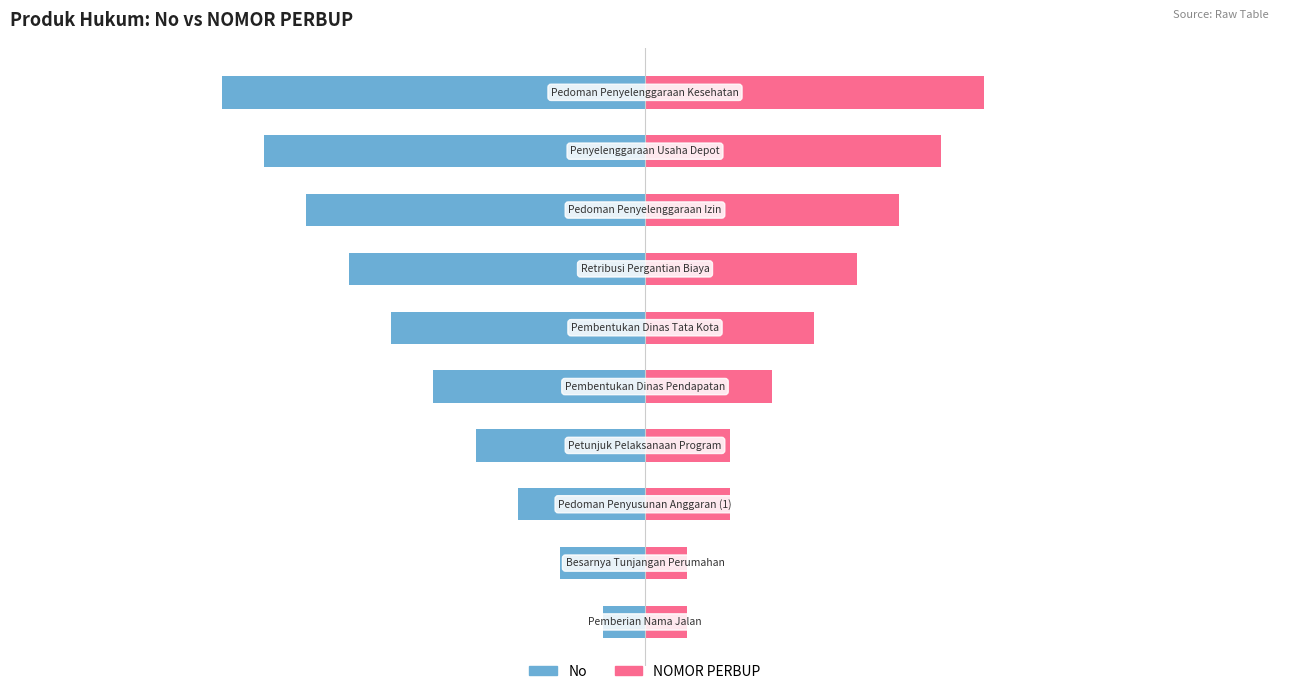

What is the total value across all series at 8?

-2